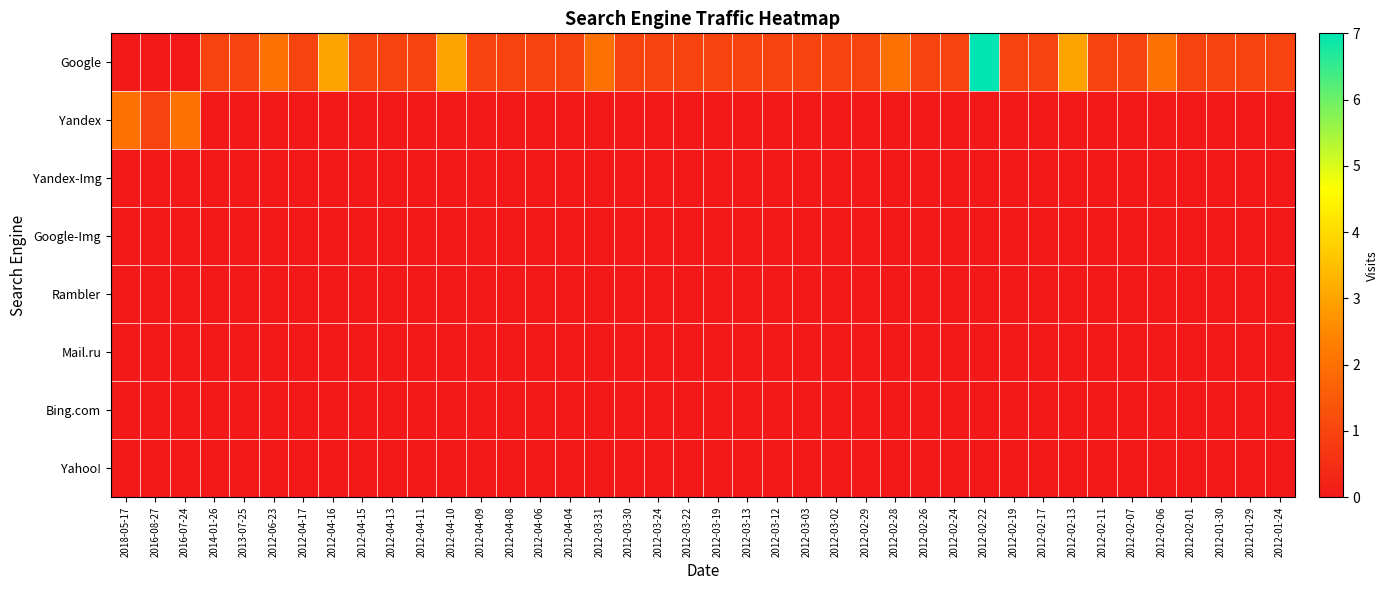

Reading right to left, what are all the values shown in this chart?

Google: 2012-01-24=1	2012-01-29=1	2012-01-30=1	2012-02-01=1	2012-02-06=2	2012-02-07=1	2012-02-11=1	2012-02-13=3	2012-02-17=1	2012-02-19=1	2012-02-22=7	2012-02-24=1	2012-02-26=1	2012-02-28=2	2012-02-29=1	2012-03-02=1	2012-03-03=1	2012-03-12=1	2012-03-13=1	2012-03-19=1	2012-03-22=1	2012-03-24=1	2012-03-30=1	2012-03-31=2	2012-04-04=1	2012-04-06=1	2012-04-08=1	2012-04-09=1	2012-04-10=3	2012-04-11=1	2012-04-13=1	2012-04-15=1	2012-04-16=3	2012-04-17=1	2012-06-23=2	2013-07-25=1	2014-01-26=1	2016-07-24=0	2016-08-27=0	2018-05-17=0
Yandex: 2012-01-24=0	2012-01-29=0	2012-01-30=0	2012-02-01=0	2012-02-06=0	2012-02-07=0	2012-02-11=0	2012-02-13=0	2012-02-17=0	2012-02-19=0	2012-02-22=0	2012-02-24=0	2012-02-26=0	2012-02-28=0	2012-02-29=0	2012-03-02=0	2012-03-03=0	2012-03-12=0	2012-03-13=0	2012-03-19=0	2012-03-22=0	2012-03-24=0	2012-03-30=0	2012-03-31=0	2012-04-04=0	2012-04-06=0	2012-04-08=0	2012-04-09=0	2012-04-10=0	2012-04-11=0	2012-04-13=0	2012-04-15=0	2012-04-16=0	2012-04-17=0	2012-06-23=0	2013-07-25=0	2014-01-26=0	2016-07-24=2	2016-08-27=1	2018-05-17=2
Yandex-Img: 2012-01-24=0	2012-01-29=0	2012-01-30=0	2012-02-01=0	2012-02-06=0	2012-02-07=0	2012-02-11=0	2012-02-13=0	2012-02-17=0	2012-02-19=0	2012-02-22=0	2012-02-24=0	2012-02-26=0	2012-02-28=0	2012-02-29=0	2012-03-02=0	2012-03-03=0	2012-03-12=0	2012-03-13=0	2012-03-19=0	2012-03-22=0	2012-03-24=0	2012-03-30=0	2012-03-31=0	2012-04-04=0	2012-04-06=0	2012-04-08=0	2012-04-09=0	2012-04-10=0	2012-04-11=0	2012-04-13=0	2012-04-15=0	2012-04-16=0	2012-04-17=0	2012-06-23=0	2013-07-25=0	2014-01-26=0	2016-07-24=0	2016-08-27=0	2018-05-17=0
Google-Img: 2012-01-24=0	2012-01-29=0	2012-01-30=0	2012-02-01=0	2012-02-06=0	2012-02-07=0	2012-02-11=0	2012-02-13=0	2012-02-17=0	2012-02-19=0	2012-02-22=0	2012-02-24=0	2012-02-26=0	2012-02-28=0	2012-02-29=0	2012-03-02=0	2012-03-03=0	2012-03-12=0	2012-03-13=0	2012-03-19=0	2012-03-22=0	2012-03-24=0	2012-03-30=0	2012-03-31=0	2012-04-04=0	2012-04-06=0	2012-04-08=0	2012-04-09=0	2012-04-10=0	2012-04-11=0	2012-04-13=0	2012-04-15=0	2012-04-16=0	2012-04-17=0	2012-06-23=0	2013-07-25=0	2014-01-26=0	2016-07-24=0	2016-08-27=0	2018-05-17=0
Rambler: 2012-01-24=0	2012-01-29=0	2012-01-30=0	2012-02-01=0	2012-02-06=0	2012-02-07=0	2012-02-11=0	2012-02-13=0	2012-02-17=0	2012-02-19=0	2012-02-22=0	2012-02-24=0	2012-02-26=0	2012-02-28=0	2012-02-29=0	2012-03-02=0	2012-03-03=0	2012-03-12=0	2012-03-13=0	2012-03-19=0	2012-03-22=0	2012-03-24=0	2012-03-30=0	2012-03-31=0	2012-04-04=0	2012-04-06=0	2012-04-08=0	2012-04-09=0	2012-04-10=0	2012-04-11=0	2012-04-13=0	2012-04-15=0	2012-04-16=0	2012-04-17=0	2012-06-23=0	2013-07-25=0	2014-01-26=0	2016-07-24=0	2016-08-27=0	2018-05-17=0
Mail.ru: 2012-01-24=0	2012-01-29=0	2012-01-30=0	2012-02-01=0	2012-02-06=0	2012-02-07=0	2012-02-11=0	2012-02-13=0	2012-02-17=0	2012-02-19=0	2012-02-22=0	2012-02-24=0	2012-02-26=0	2012-02-28=0	2012-02-29=0	2012-03-02=0	2012-03-03=0	2012-03-12=0	2012-03-13=0	2012-03-19=0	2012-03-22=0	2012-03-24=0	2012-03-30=0	2012-03-31=0	2012-04-04=0	2012-04-06=0	2012-04-08=0	2012-04-09=0	2012-04-10=0	2012-04-11=0	2012-04-13=0	2012-04-15=0	2012-04-16=0	2012-04-17=0	2012-06-23=0	2013-07-25=0	2014-01-26=0	2016-07-24=0	2016-08-27=0	2018-05-17=0
Bing.com: 2012-01-24=0	2012-01-29=0	2012-01-30=0	2012-02-01=0	2012-02-06=0	2012-02-07=0	2012-02-11=0	2012-02-13=0	2012-02-17=0	2012-02-19=0	2012-02-22=0	2012-02-24=0	2012-02-26=0	2012-02-28=0	2012-02-29=0	2012-03-02=0	2012-03-03=0	2012-03-12=0	2012-03-13=0	2012-03-19=0	2012-03-22=0	2012-03-24=0	2012-03-30=0	2012-03-31=0	2012-04-04=0	2012-04-06=0	2012-04-08=0	2012-04-09=0	2012-04-10=0	2012-04-11=0	2012-04-13=0	2012-04-15=0	2012-04-16=0	2012-04-17=0	2012-06-23=0	2013-07-25=0	2014-01-26=0	2016-07-24=0	2016-08-27=0	2018-05-17=0
Yahoo!: 2012-01-24=0	2012-01-29=0	2012-01-30=0	2012-02-01=0	2012-02-06=0	2012-02-07=0	2012-02-11=0	2012-02-13=0	2012-02-17=0	2012-02-19=0	2012-02-22=0	2012-02-24=0	2012-02-26=0	2012-02-28=0	2012-02-29=0	2012-03-02=0	2012-03-03=0	2012-03-12=0	2012-03-13=0	2012-03-19=0	2012-03-22=0	2012-03-24=0	2012-03-30=0	2012-03-31=0	2012-04-04=0	2012-04-06=0	2012-04-08=0	2012-04-09=0	2012-04-10=0	2012-04-11=0	2012-04-13=0	2012-04-15=0	2012-04-16=0	2012-04-17=0	2012-06-23=0	2013-07-25=0	2014-01-26=0	2016-07-24=0	2016-08-27=0	2018-05-17=0